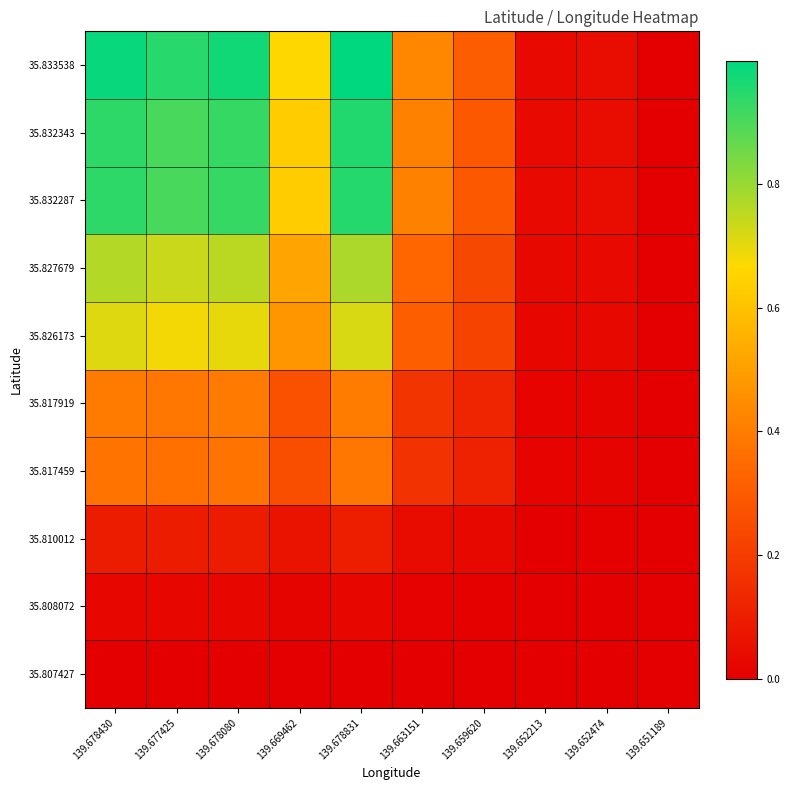

Reading left to right, what are all the values shown in this chart?

35.807427: 139.678430=0.0	139.677425=0.0	139.678080=0.0	139.669462=0.0	139.678831=0.0	139.663151=0.0	139.659620=0.0	139.652213=0.0	139.652474=0.0	139.651189=0.0
35.808072: 139.678430=0.0	139.677425=0.0	139.678080=0.0	139.669462=0.0	139.678831=0.0	139.663151=0.0	139.659620=0.0	139.652213=0.0	139.652474=0.0	139.651189=0.0
35.810012: 139.678430=0.1	139.677425=0.1	139.678080=0.1	139.669462=0.1	139.678831=0.1	139.663151=0.0	139.659620=0.0	139.652213=0.0	139.652474=0.0	139.651189=0.0
35.817459: 139.678430=0.4	139.677425=0.4	139.678080=0.4	139.669462=0.3	139.678831=0.4	139.663151=0.2	139.659620=0.1	139.652213=0.0	139.652474=0.0	139.651189=0.0
35.817919: 139.678430=0.4	139.677425=0.4	139.678080=0.4	139.669462=0.3	139.678831=0.4	139.663151=0.2	139.659620=0.1	139.652213=0.0	139.652474=0.0	139.651189=0.0
35.826173: 139.678430=0.7	139.677425=0.7	139.678080=0.7	139.669462=0.5	139.678831=0.7	139.663151=0.3	139.659620=0.2	139.652213=0.0	139.652474=0.0	139.651189=0.0
35.827679: 139.678430=0.8	139.677425=0.7	139.678080=0.8	139.669462=0.5	139.678831=0.8	139.663151=0.3	139.659620=0.2	139.652213=0.0	139.652474=0.0	139.651189=0.0
35.832287: 139.678430=0.9	139.677425=0.9	139.678080=0.9	139.669462=0.6	139.678831=1.0	139.663151=0.4	139.659620=0.3	139.652213=0.0	139.652474=0.0	139.651189=0.0
35.832343: 139.678430=0.9	139.677425=0.9	139.678080=0.9	139.669462=0.6	139.678831=1.0	139.663151=0.4	139.659620=0.3	139.652213=0.0	139.652474=0.0	139.651189=0.0
35.833538: 139.678430=1.0	139.677425=0.9	139.678080=1.0	139.669462=0.7	139.678831=1.0	139.663151=0.4	139.659620=0.3	139.652213=0.0	139.652474=0.0	139.651189=0.0